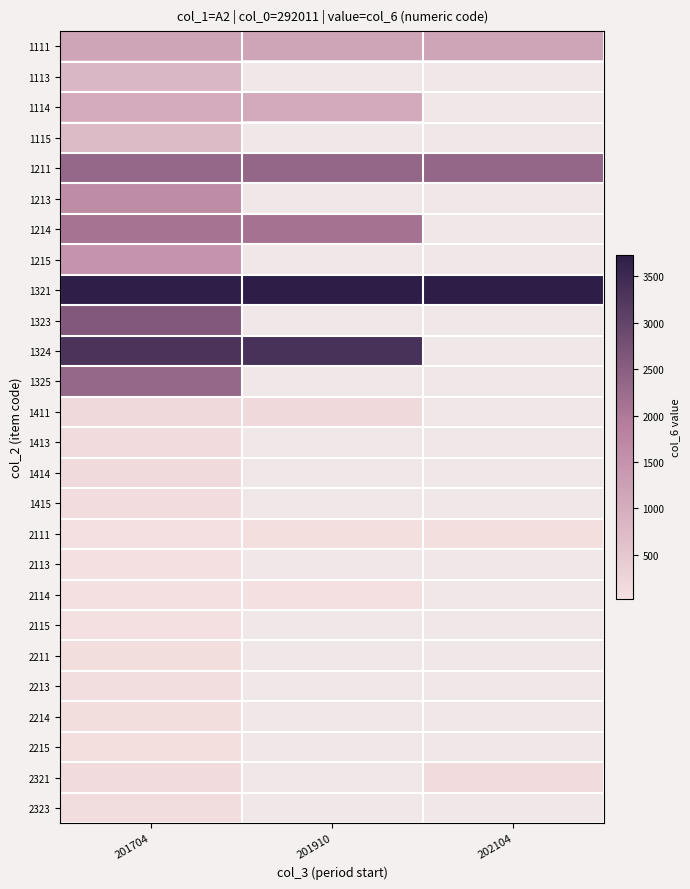

At which category is the sum across all series the highest?

201704